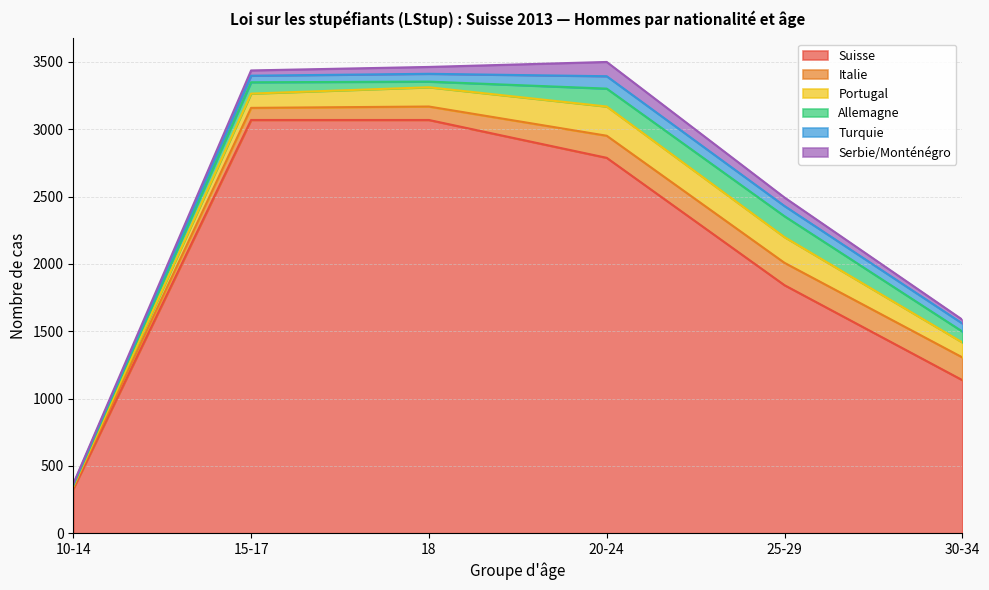

At which category is the sum across all series the highest?

20-24